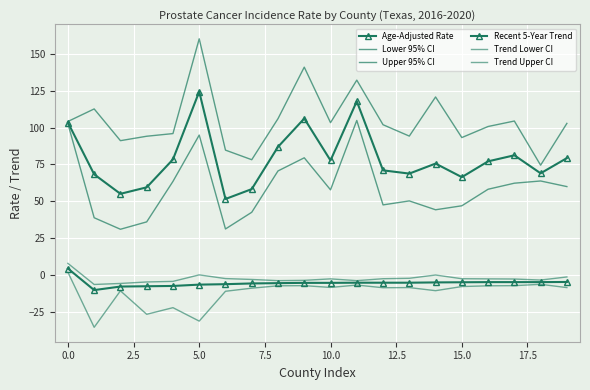

What is the greatest value displayed?

160.1